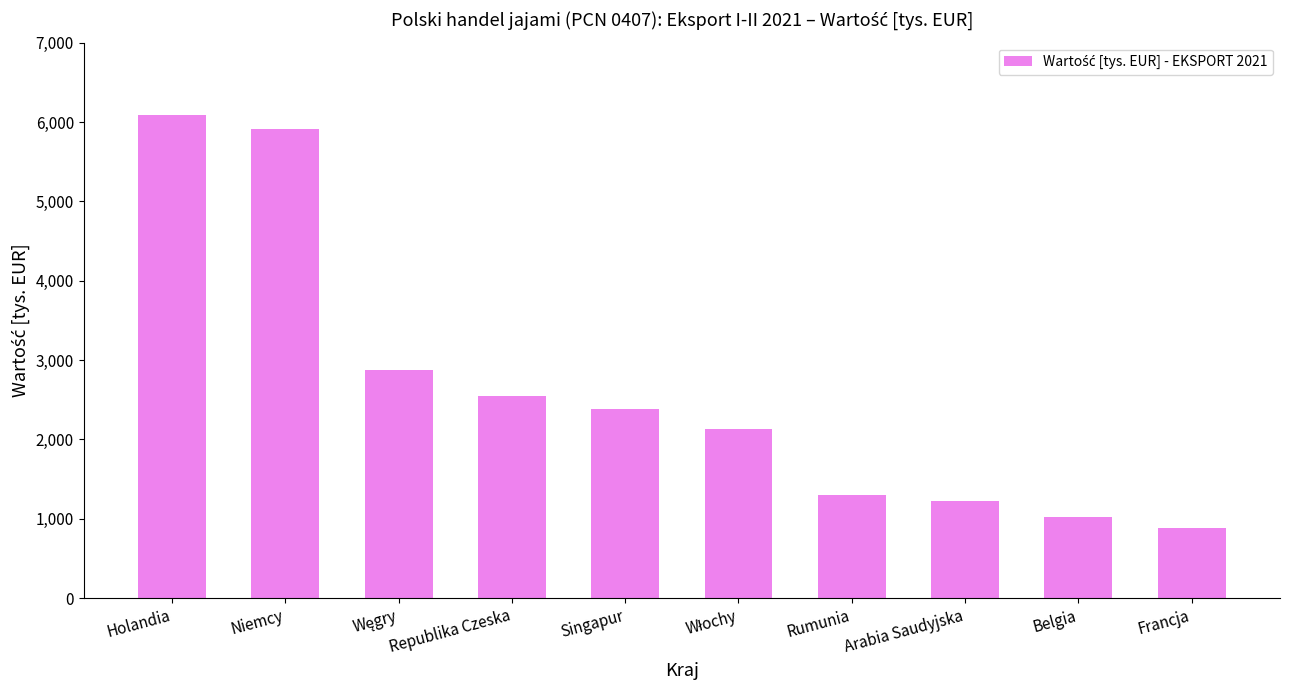

Between Republika Czeska and Holandia, which is larger?

Holandia